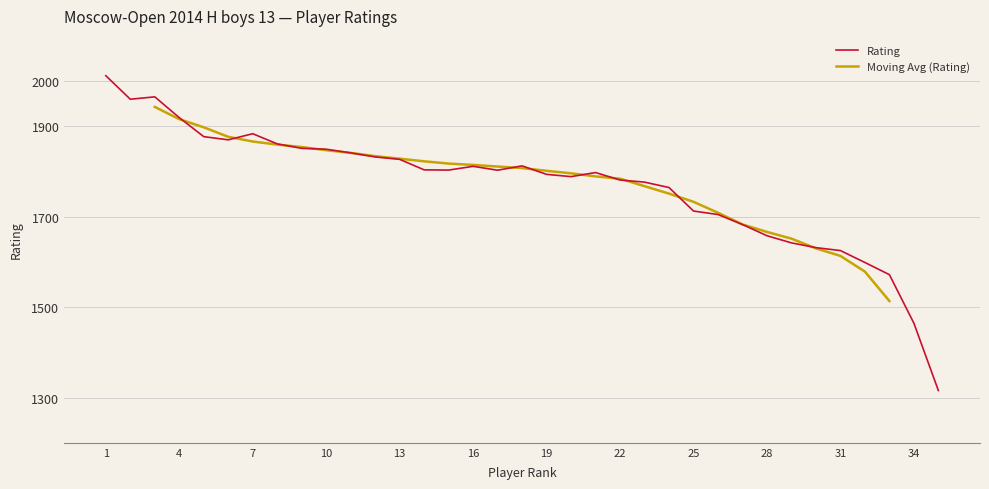

What is the smallest value displayed?

1315.6